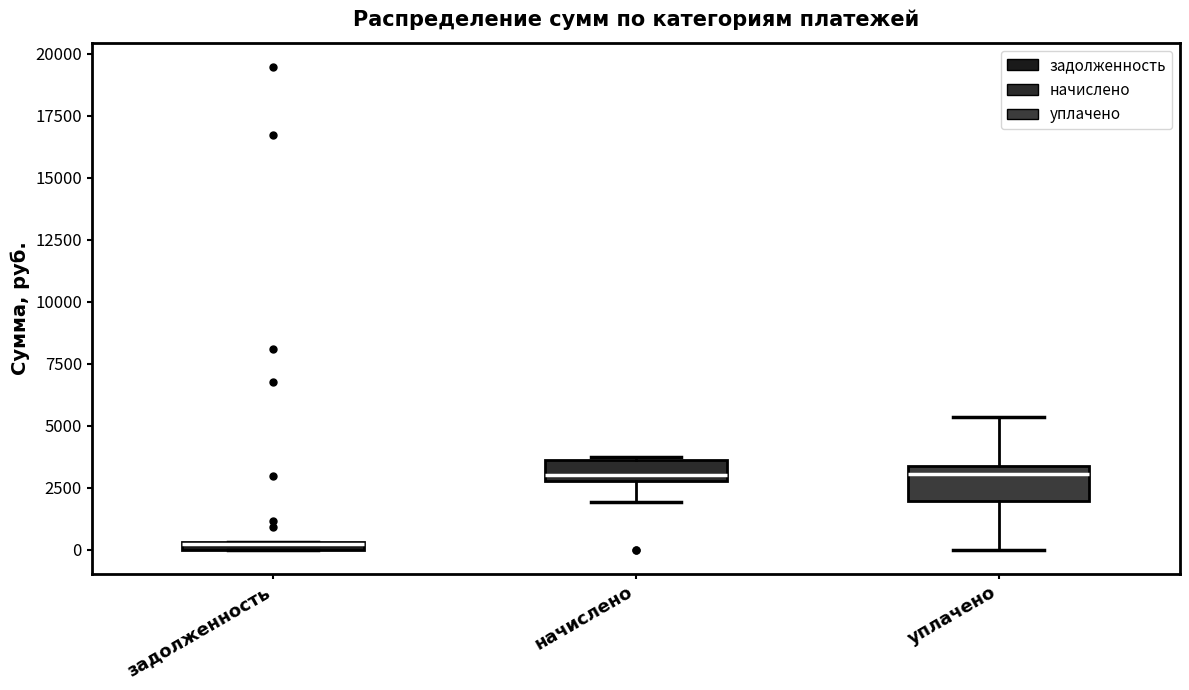

Comparing the boxes themselves (not the whiskers), which one is the tallest?

уплачено